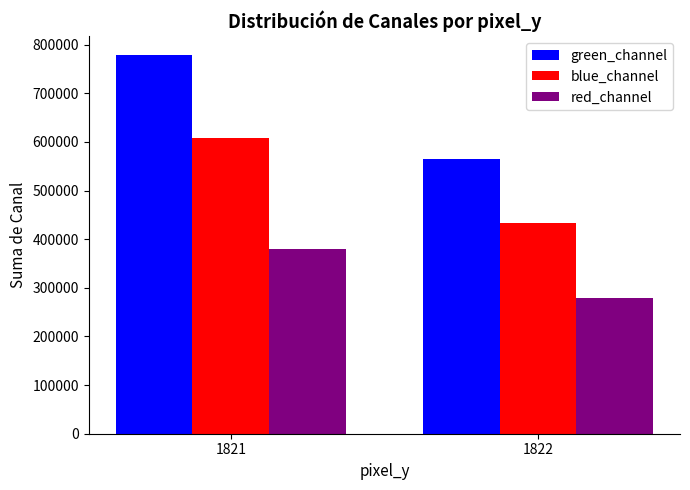

Is it true that blue_channel equals 608711 at 1821?

True